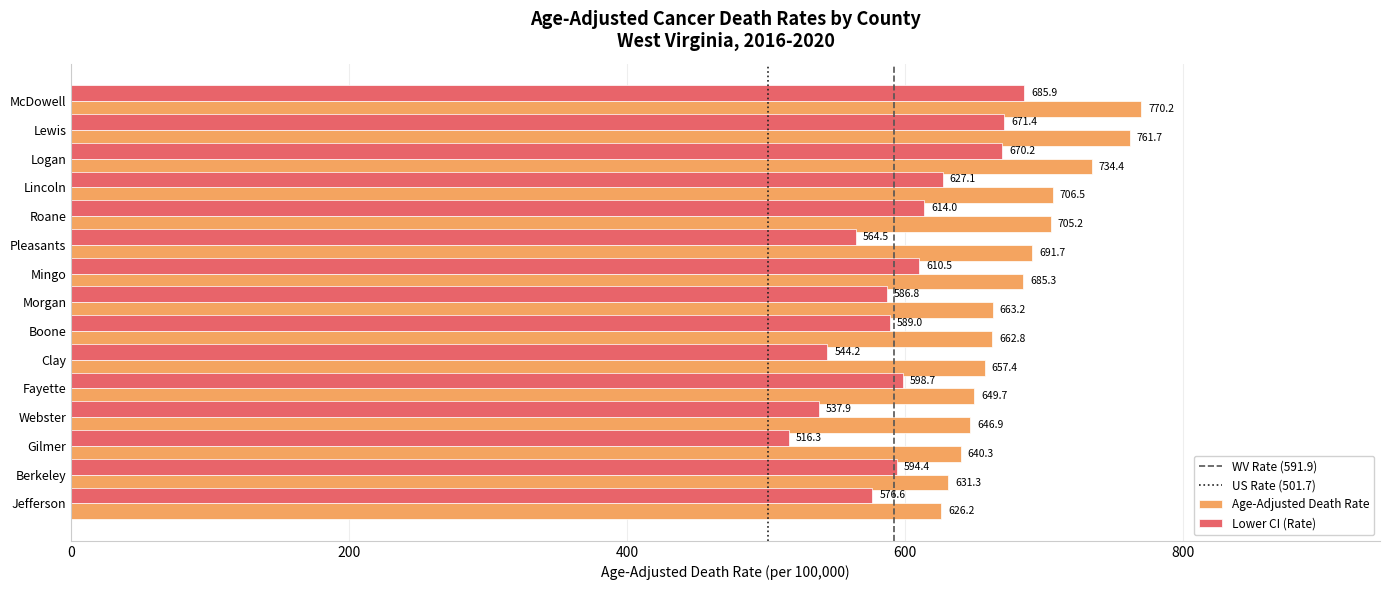

Rank the series at Fayette from highest to lowest value.

Age-Adjusted Death Rate, Lower CI (Rate)